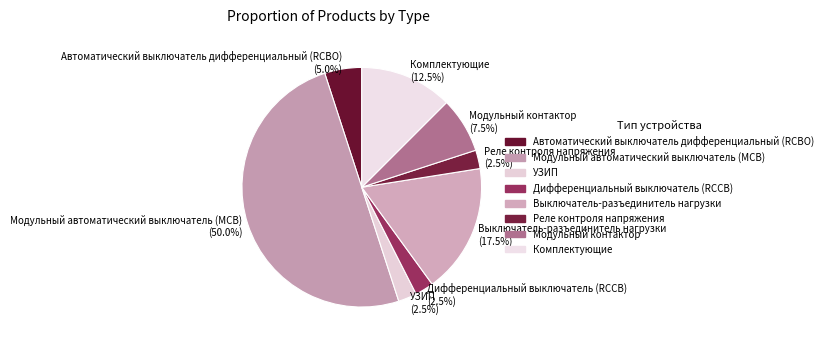

Approximately how many times larger is the value at Модульный контактор (7.5%) compared to Реле контроля напряжения (2.5%)?

3.0